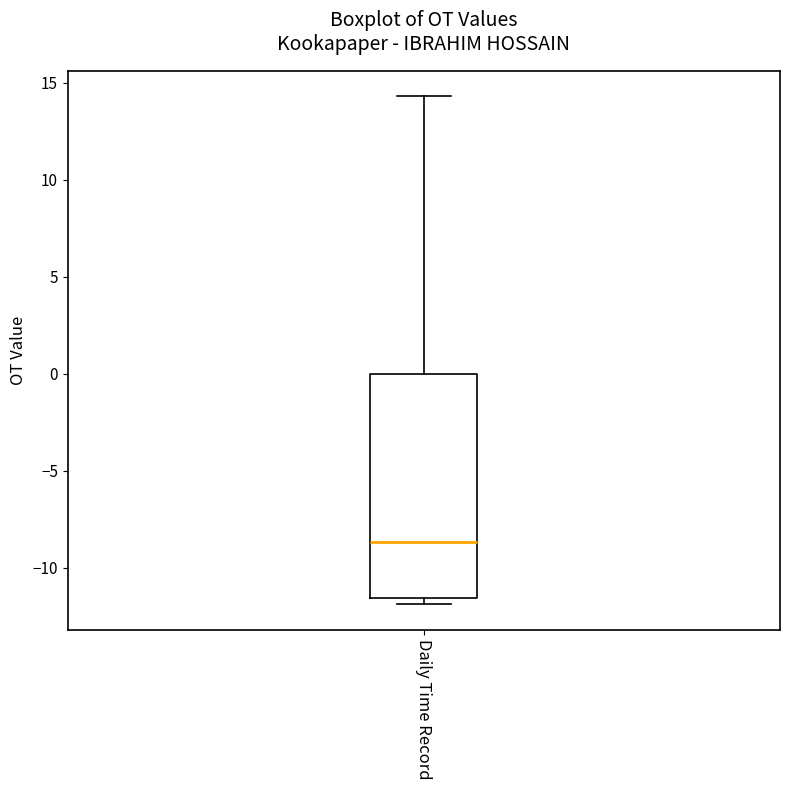

Read this box plot against the y-axis: the position of the median line, the range covered by the box, and the ends of both whiskers. The values are not printed on the chart, so give them approximately, as read against the axis.

median -8.5, box -11.5 to 0.0, whiskers -12.0 to 14.5